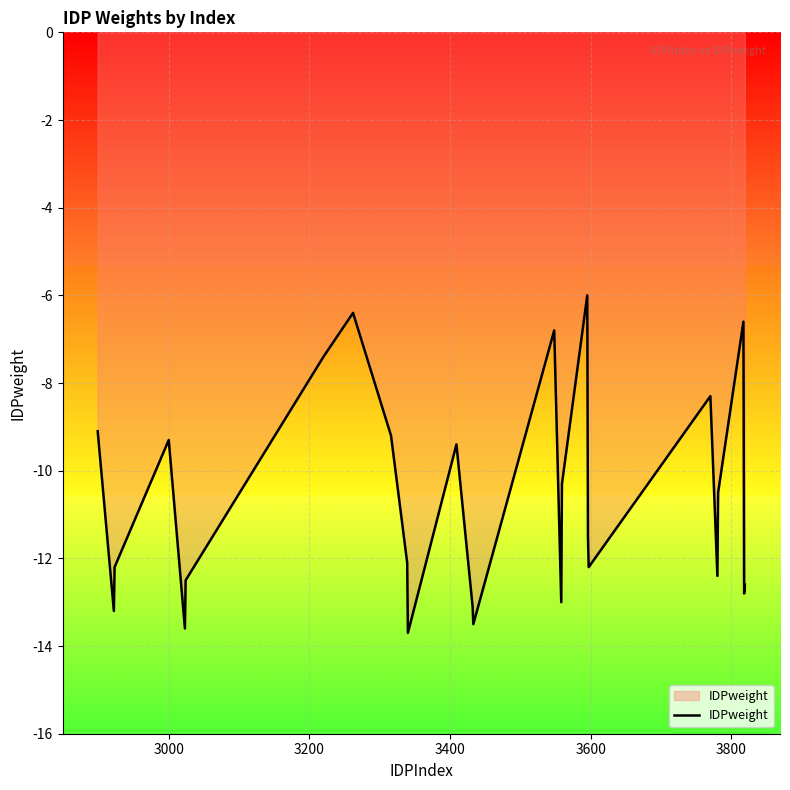

What is the minimum value shown in the chart?

-13.7